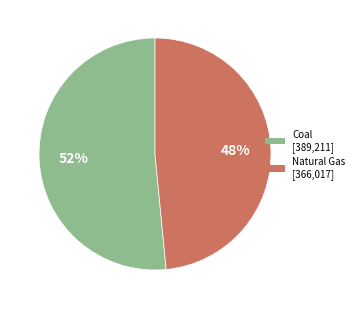

How many segments does this pie chart have?

2